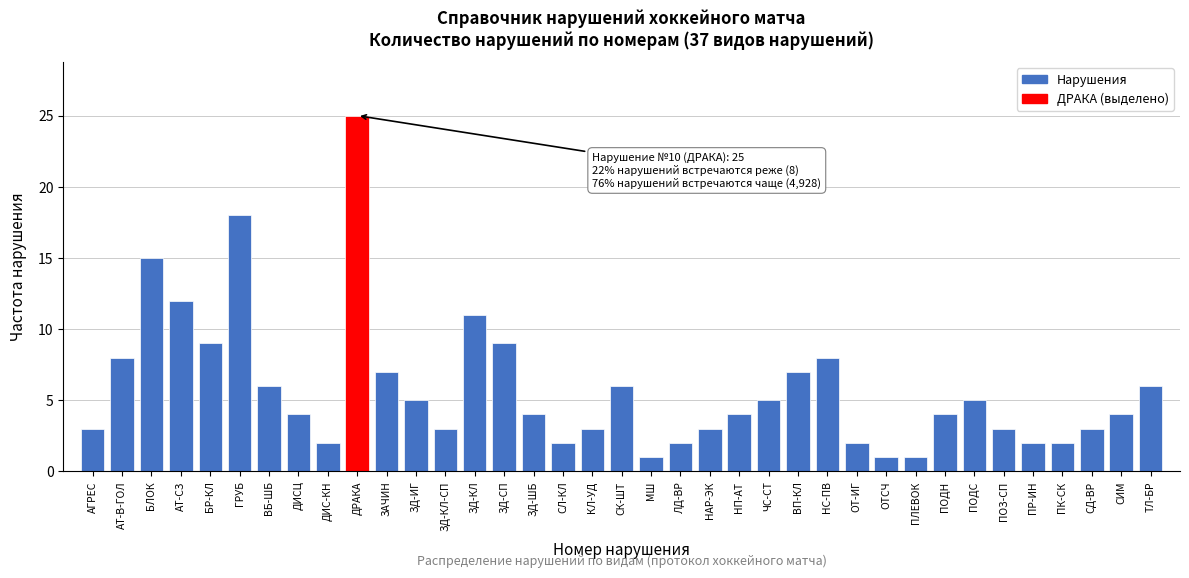

Between АТ-СЗ and ГРУБ, which is larger?

ГРУБ